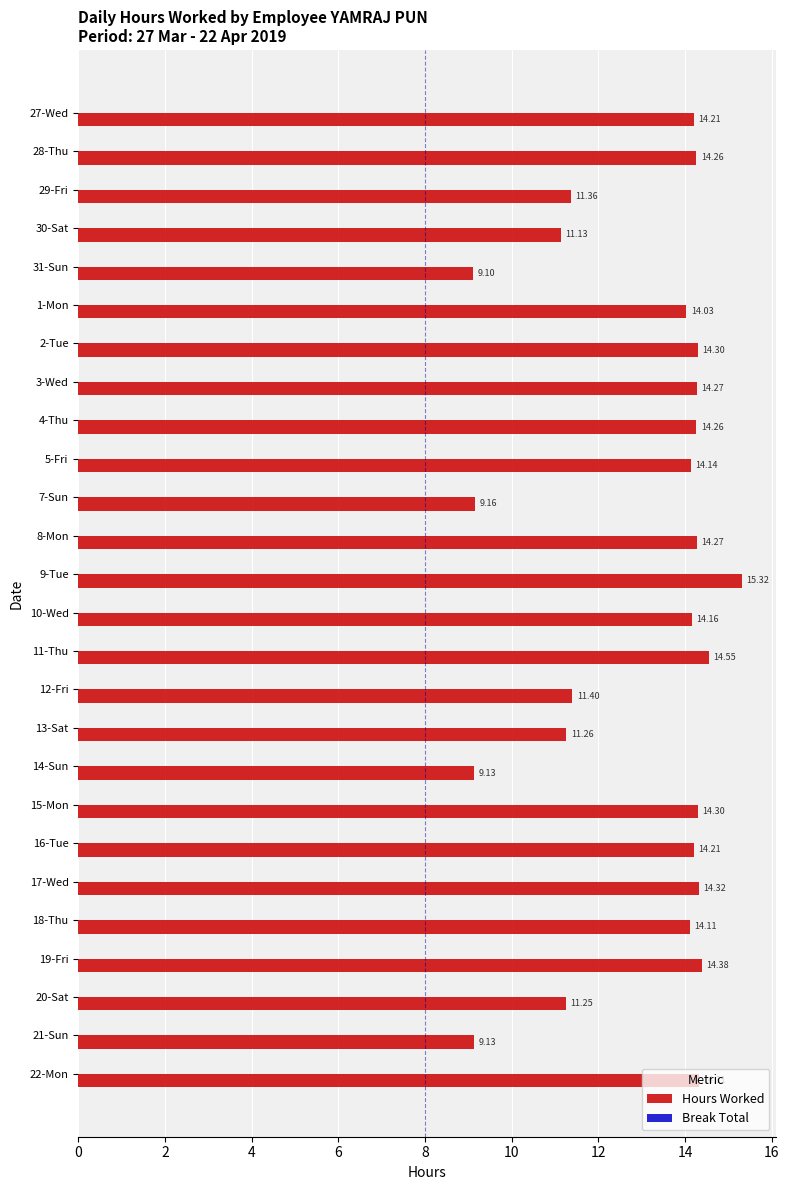

What is the ratio of the value at 21-Sun to the value at 4-Thu?

0.6